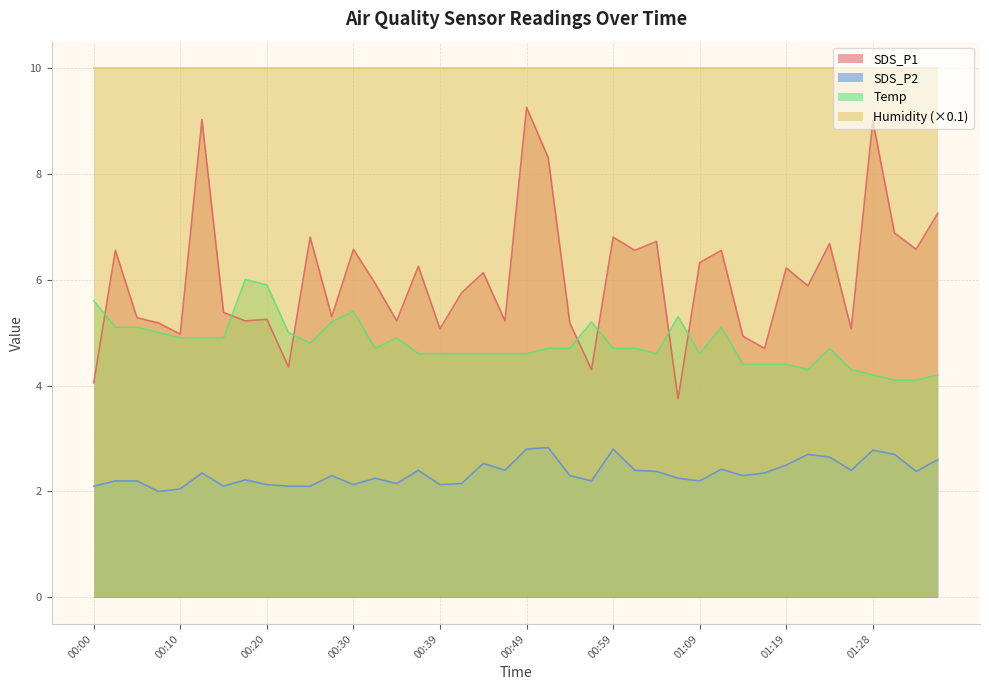

What is the difference between the maximum and minimum values in the SDS_P2 series?

0.8